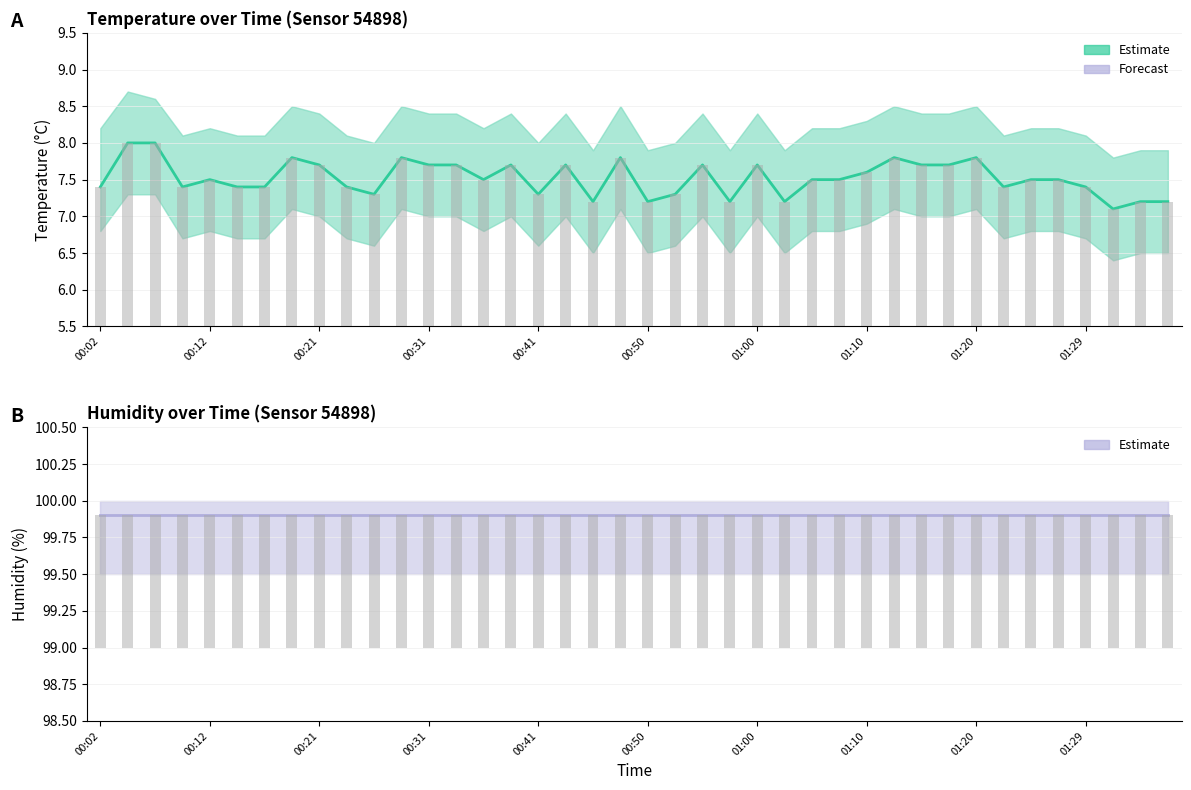

Which series has the largest range (max minus min)?

temperature